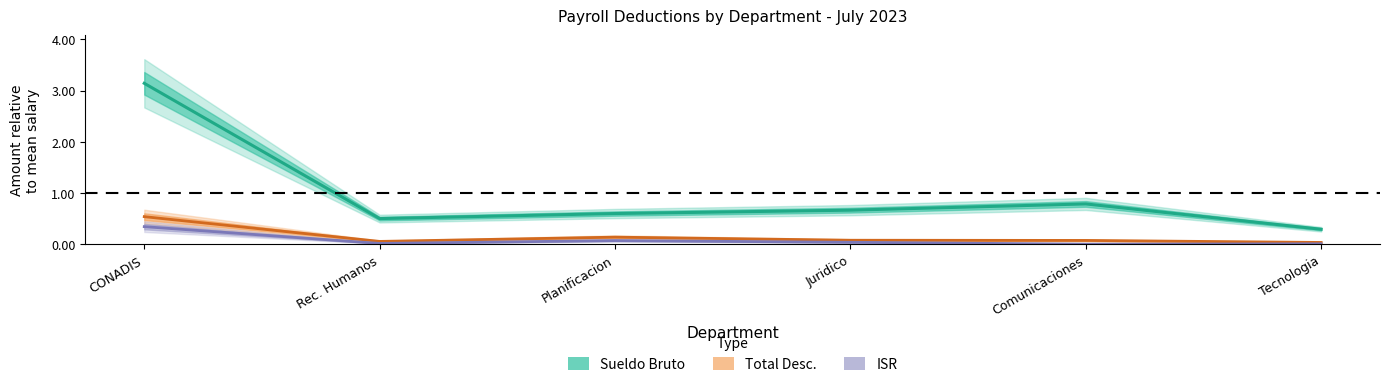

The ISR series shows 0.1 at Planificacion. True or false?

False